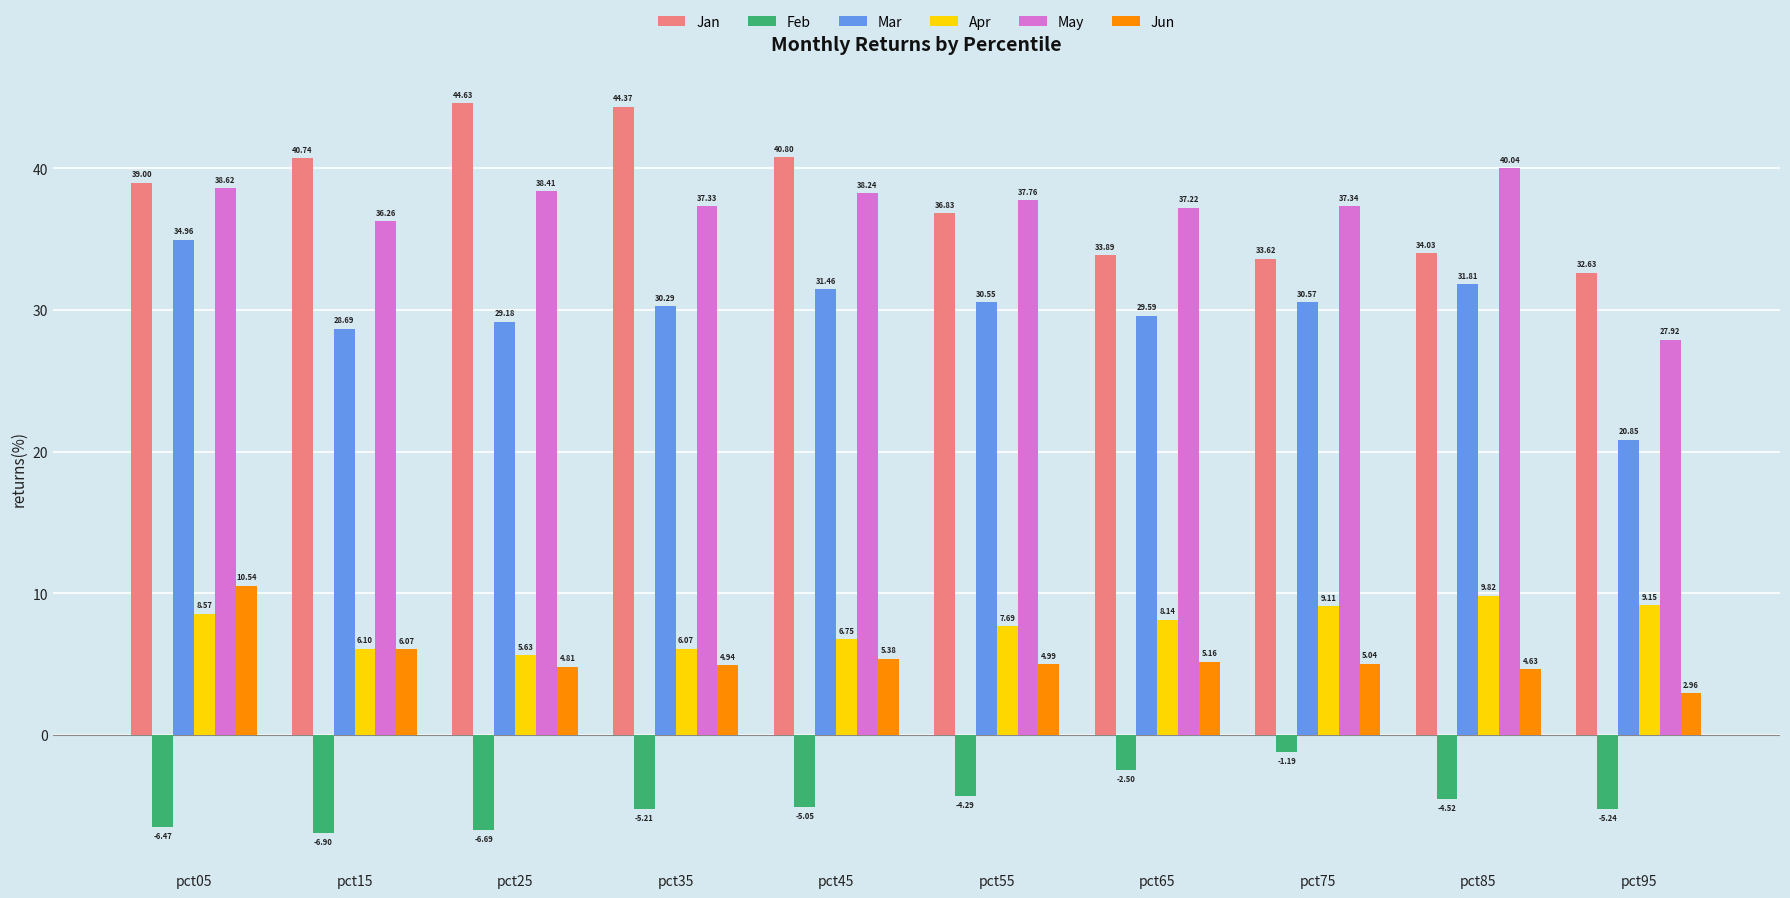

How many data points in Mar are less than 30?

4